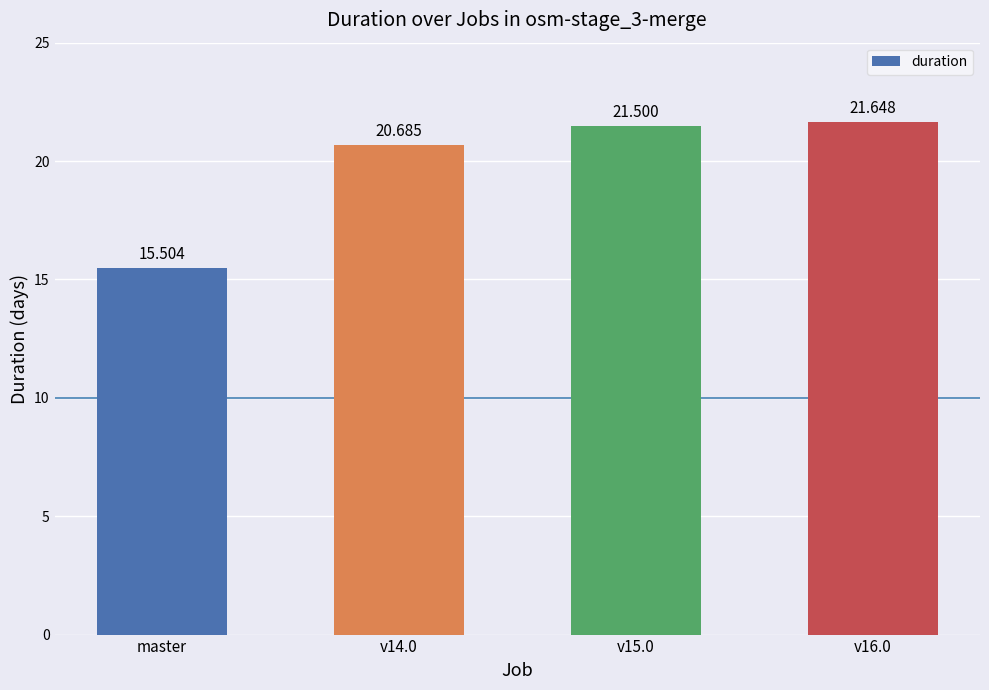

How many data points are less than 21?

2